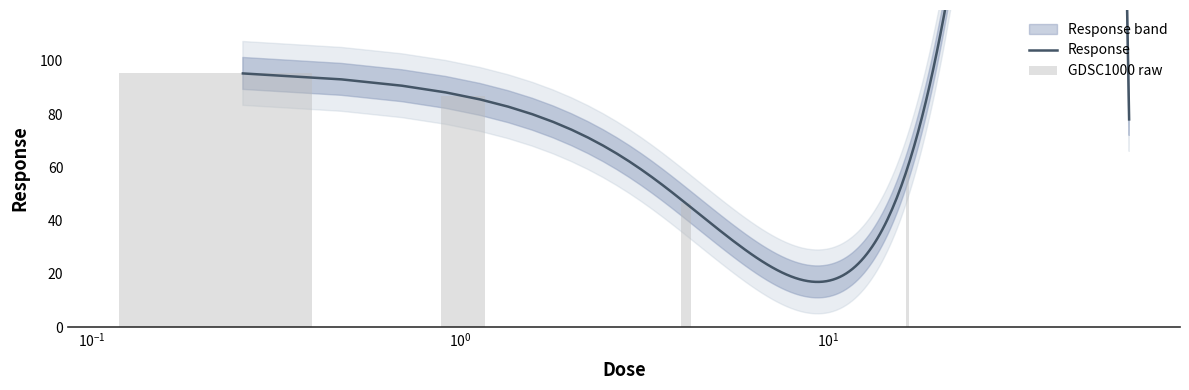

What is the sum of all values?

366.7